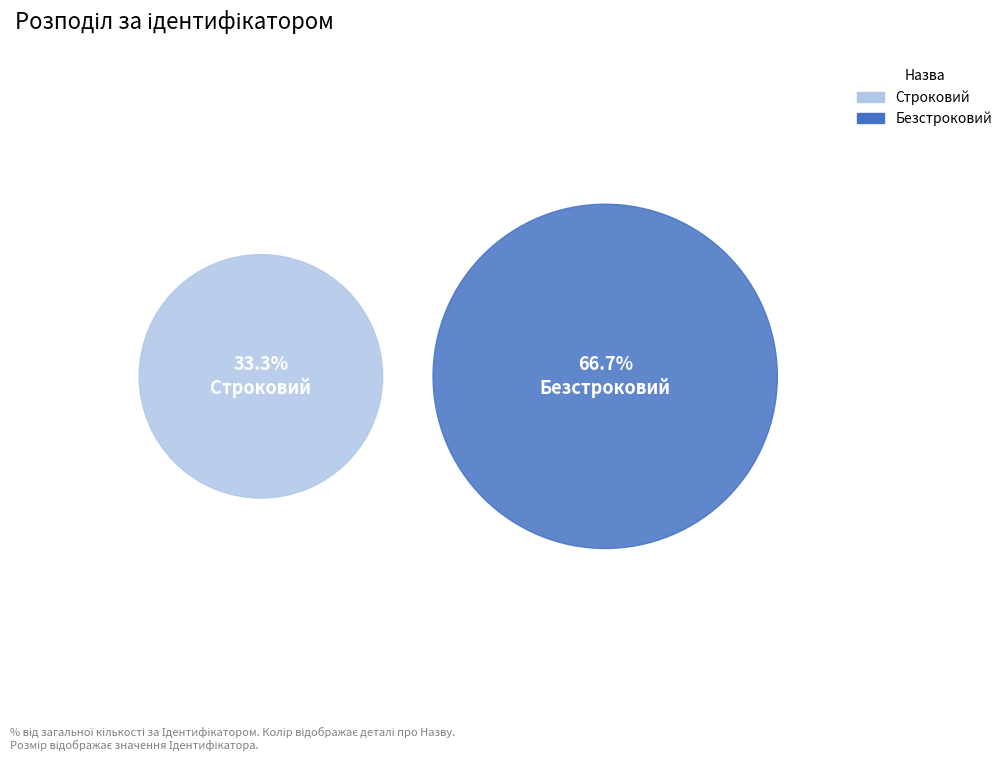

What is the largest slice in the pie chart?

Безстроковий